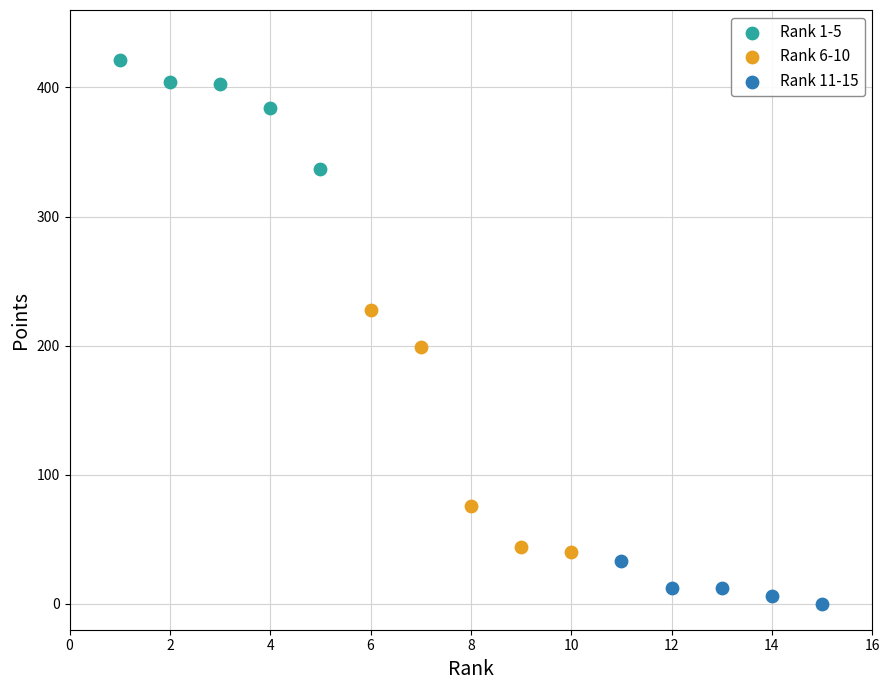

Which series contains the lowest Y value?

Rank 11-15